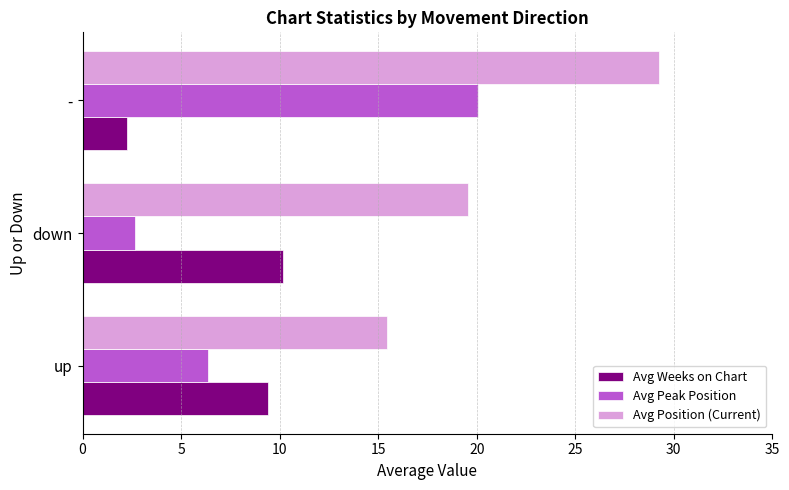

Which label corresponds to the largest value in the chart?

-